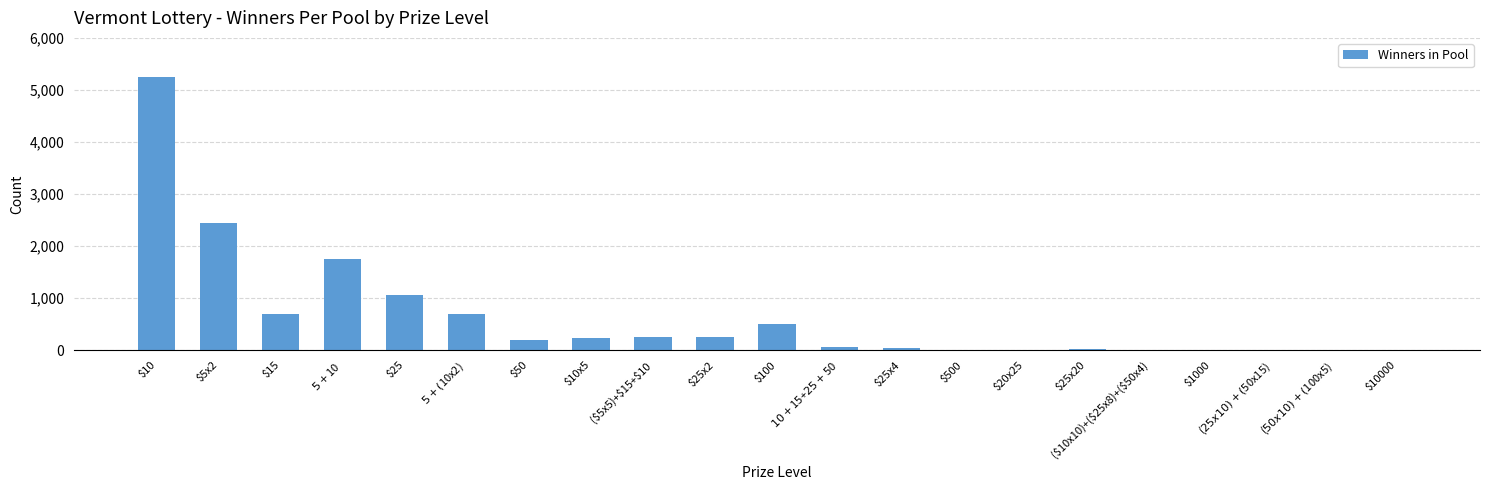

Which category has the highest value across all series?

$10